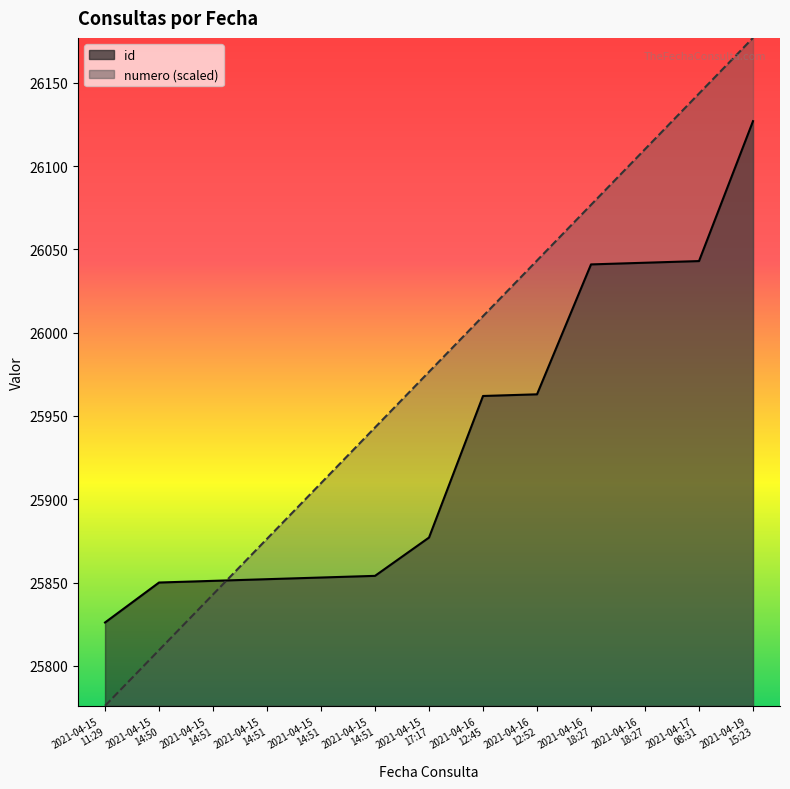

Where is id nearest to the value 25976?

2021-04-16
12:52